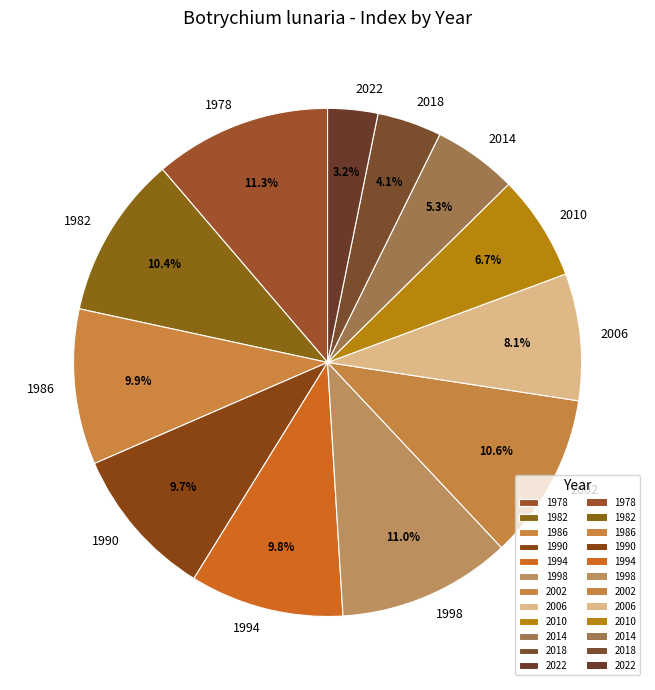

Which slice is the smallest?

2022